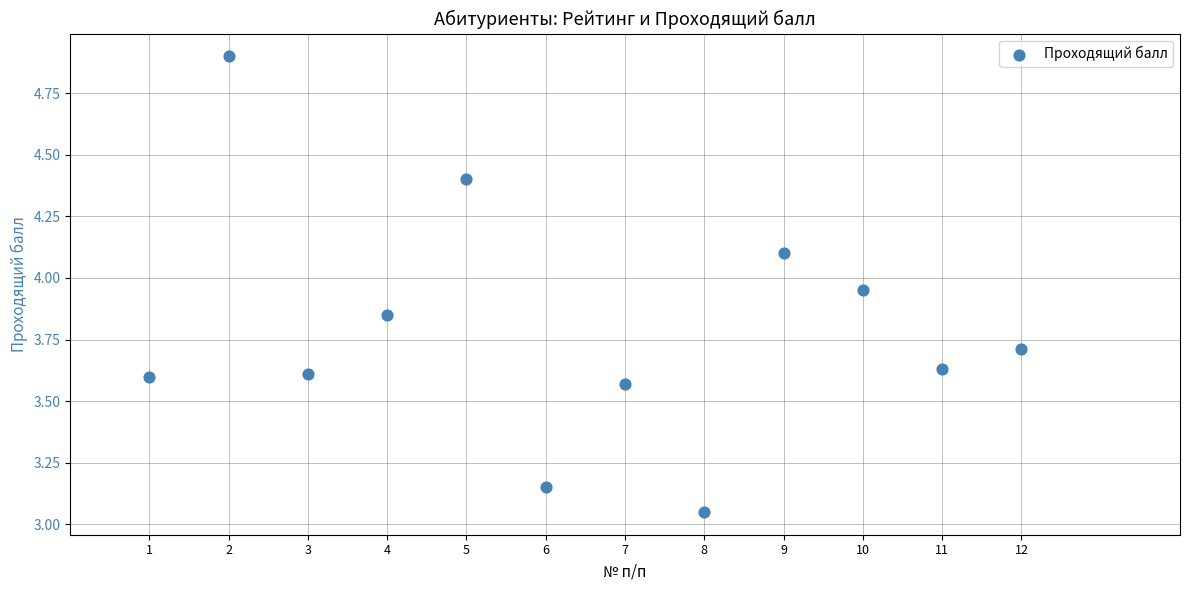

What is the range of X values (max minus min)?

11.0